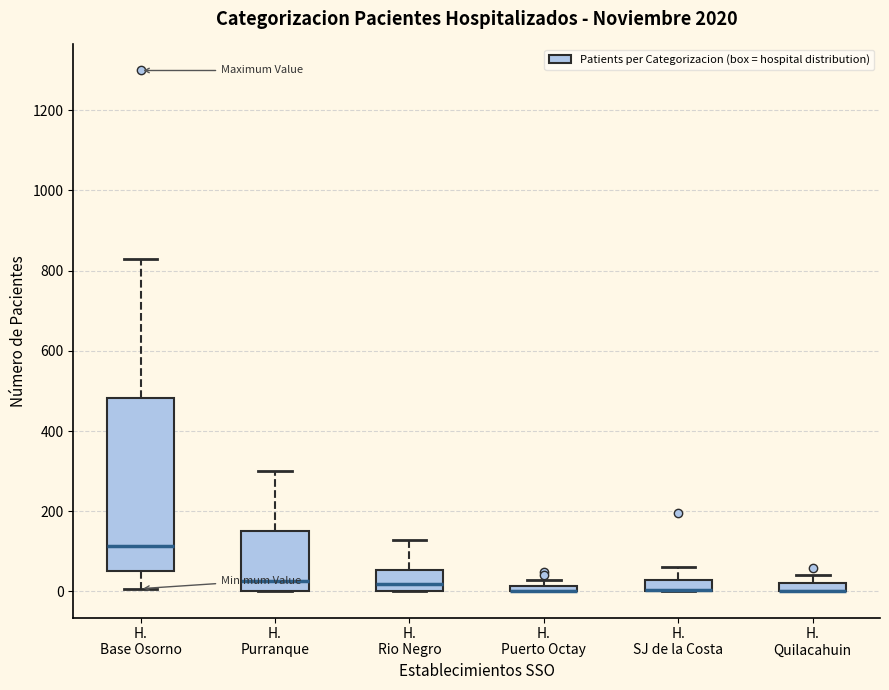

Where is the upper edge of the box for H. Quilacahuin on the y-axis? The values are not printed on the chart, so give them approximately, as read against the axis.

20